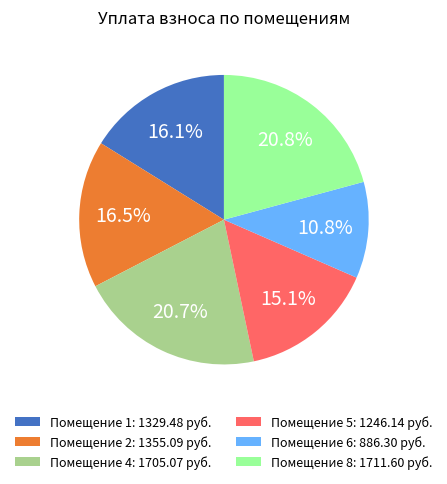

What percentage do Помещение 1: 1329.48 руб. and Помещение 6: 886.30 руб. together represent?

26.9%